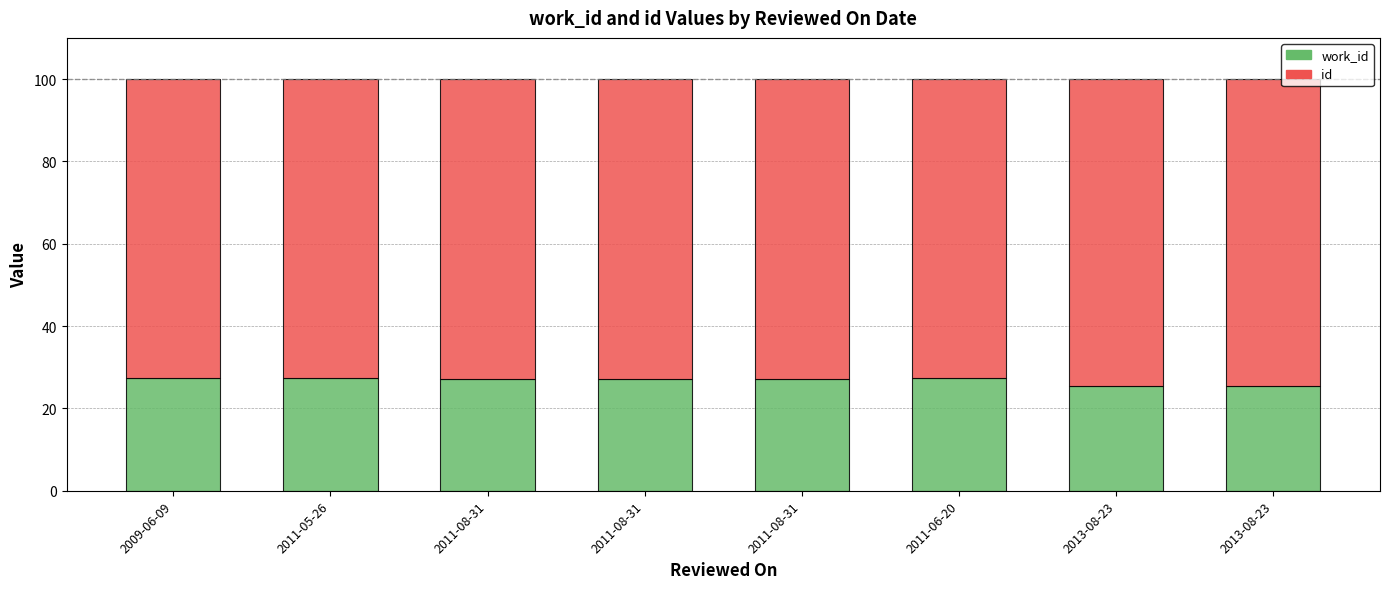

Is it true that id equals 110.8 at 2011-08-31?

False